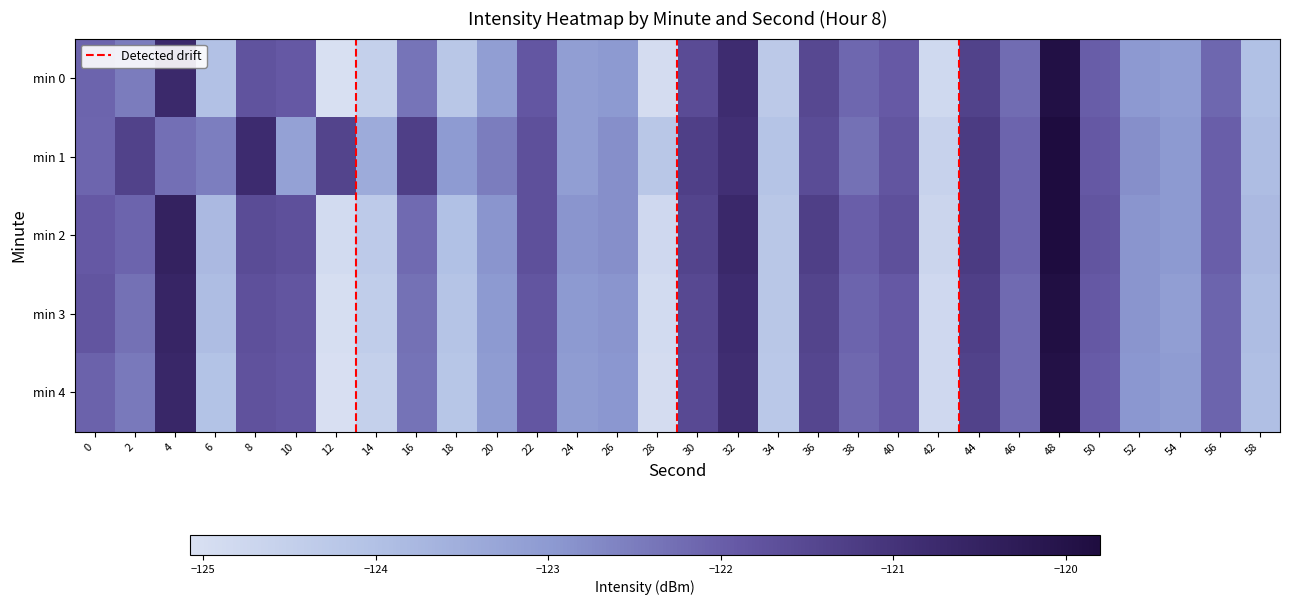

What is the greatest value displayed?

-119.8